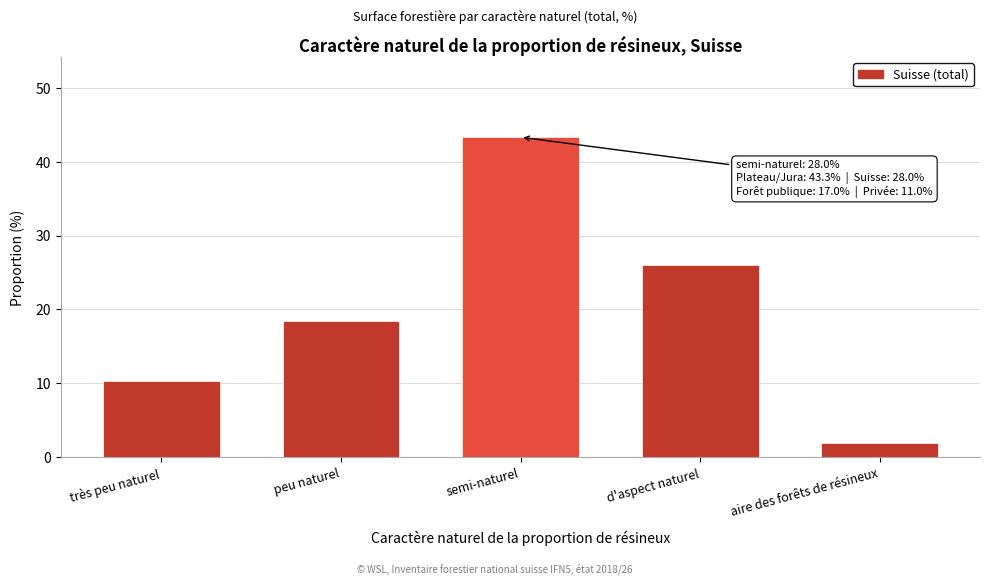

Reading right to left, what are all the values shown in this chart?

aire des forêts de résineux=2.0	d'aspect naturel=26.0	semi-naturel=43.3	peu naturel=18.4	très peu naturel=10.3